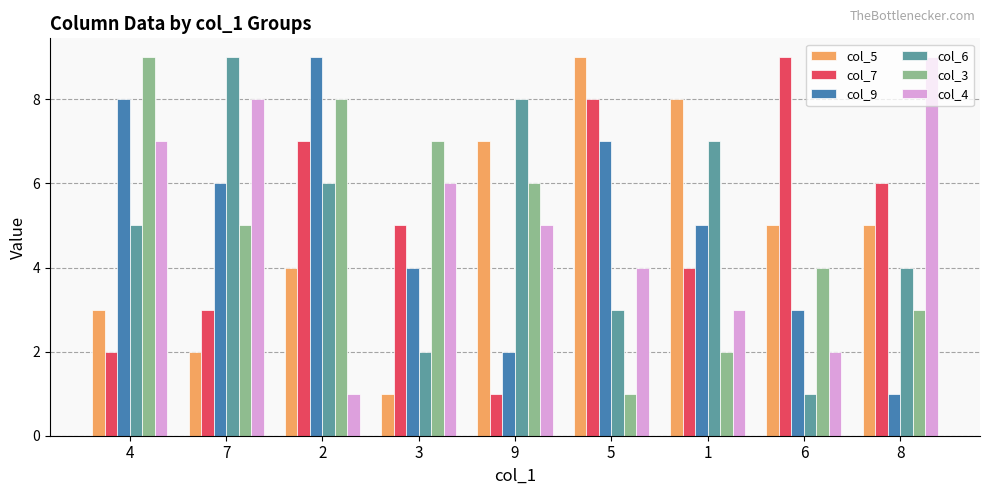

Rank the categories by col_3 value from lowest to highest.

5, 1, 8, 6, 7, 9, 3, 2, 4